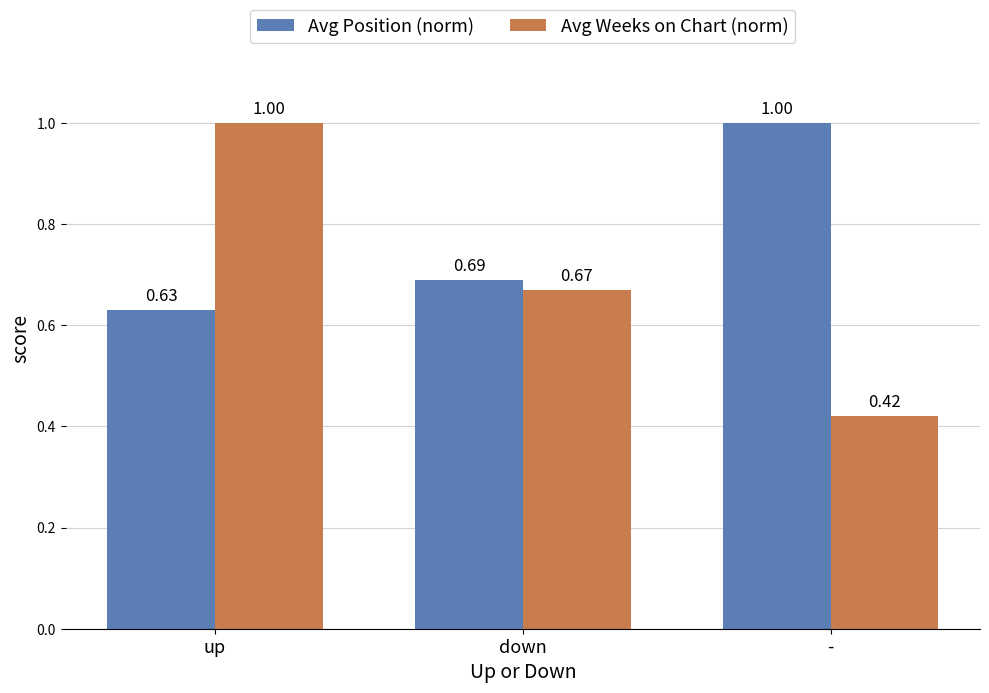

True or false: Avg Position (norm) has a value of 1.1 at down.

False